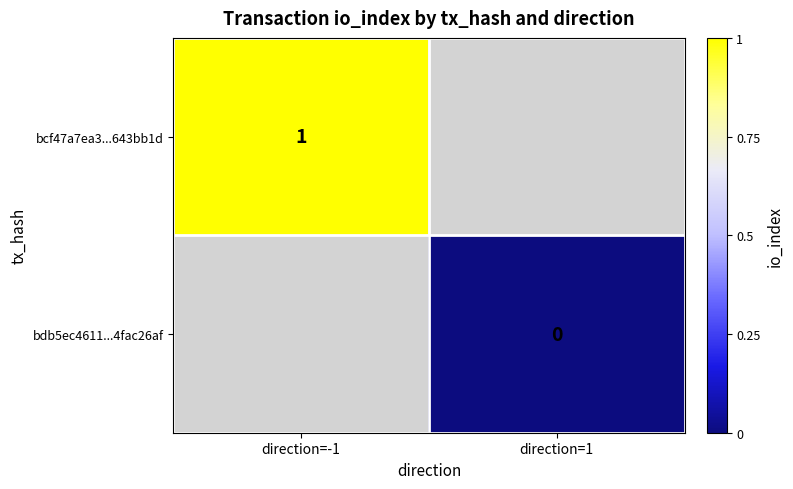

Which has a higher value, direction=1 or direction=-1?

direction=-1